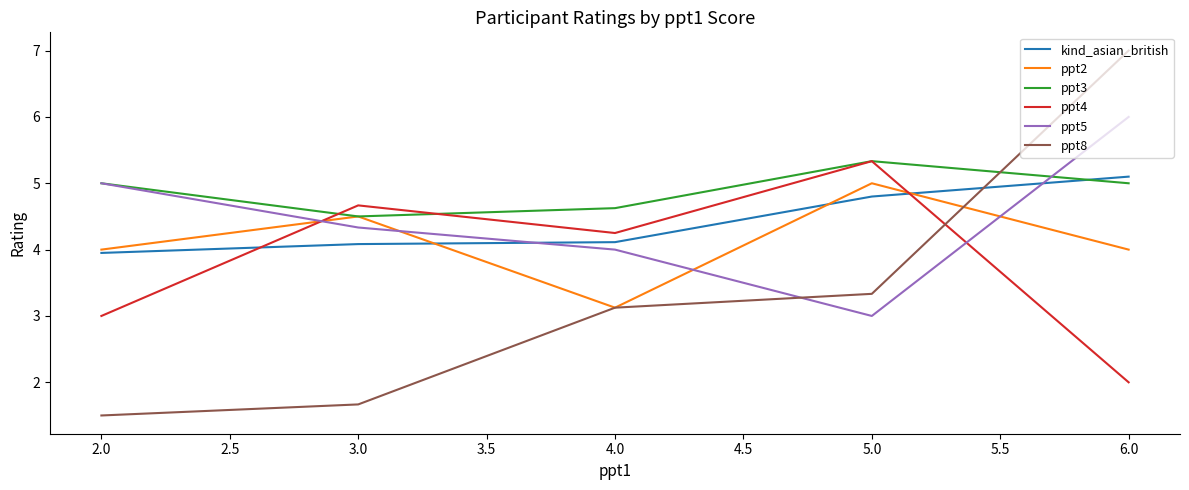

True or false: ppt8 and kind_asian_british cross at least once.

True